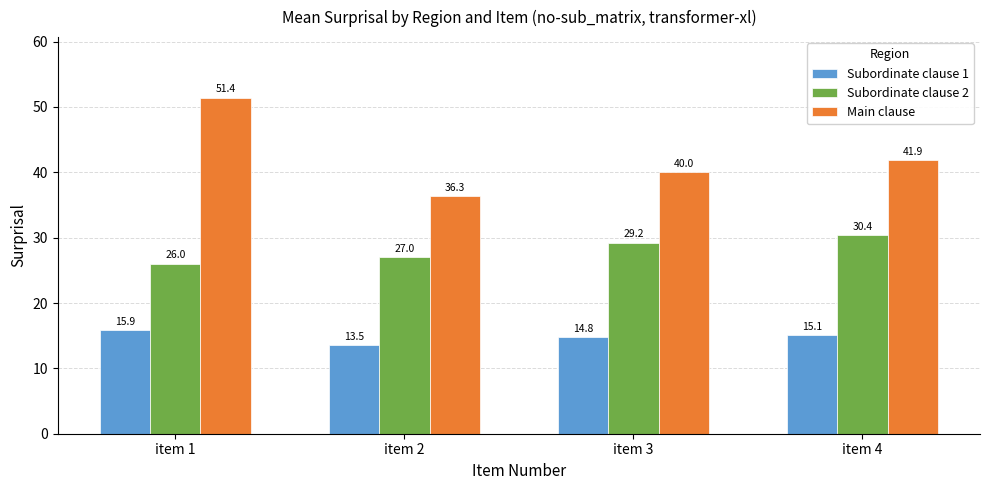

What is the sum of the Main clause values at item 2 and item 4?

78.2